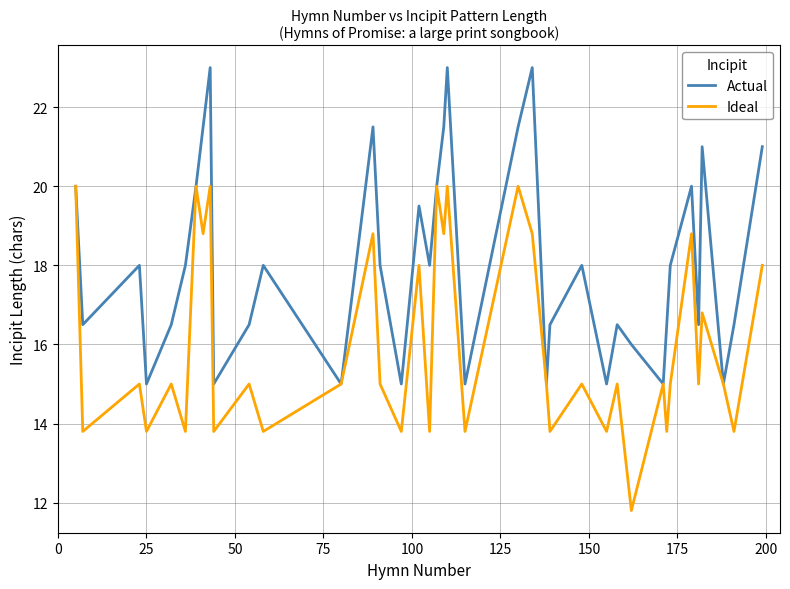

How many lines are shown in the chart?

2